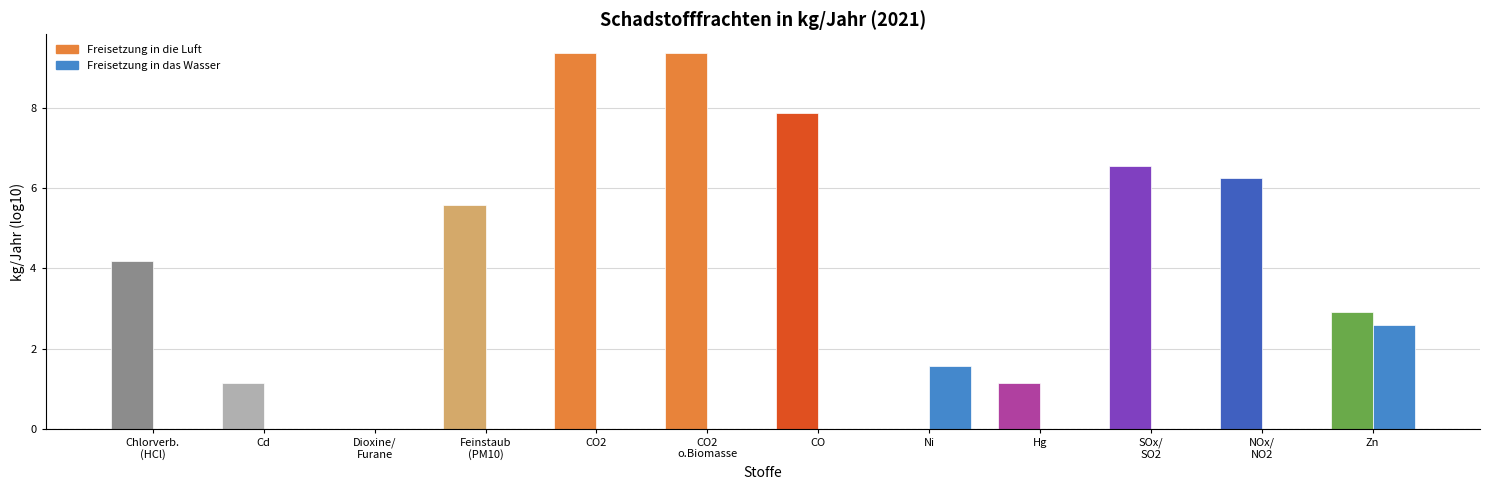

Reading left to right, extract all data points from this chart.

Freisetzung in die Luft: 4.2	1.1	0.0	5.6	9.4	9.4	7.9	0.0	1.1	6.6	6.2	2.9
Freisetzung in das Wasser: 0.0	0.0	0.0	0.0	0.0	0.0	0.0	1.6	0.0	0.0	0.0	2.6